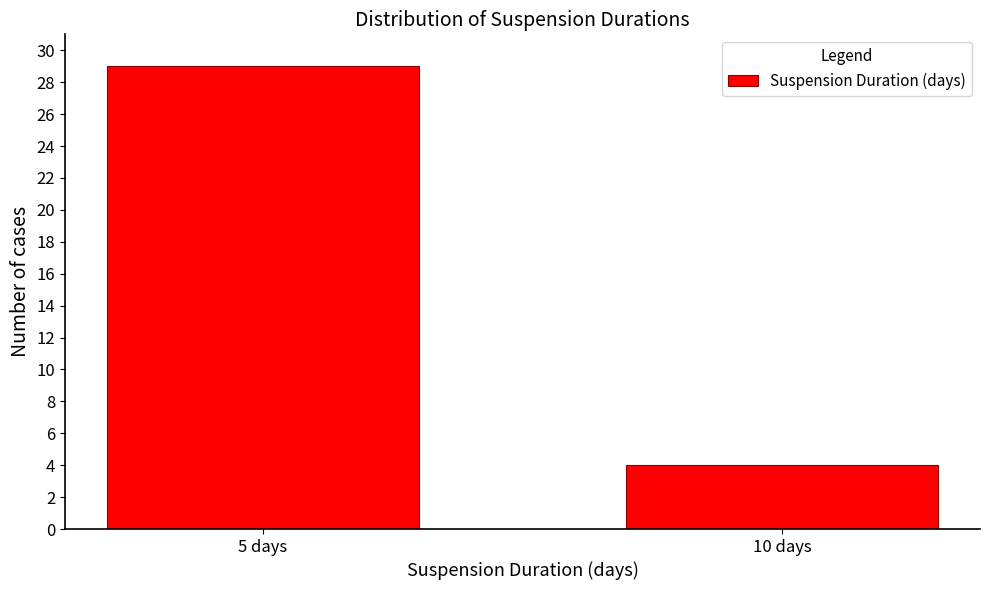

Reading right to left, what are all the values shown in this chart?

4	29